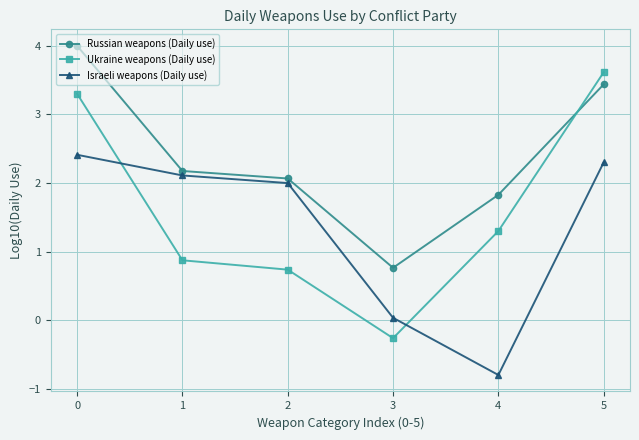

How many values in the Ukraine weapons (Daily use) series exceed 1?

3